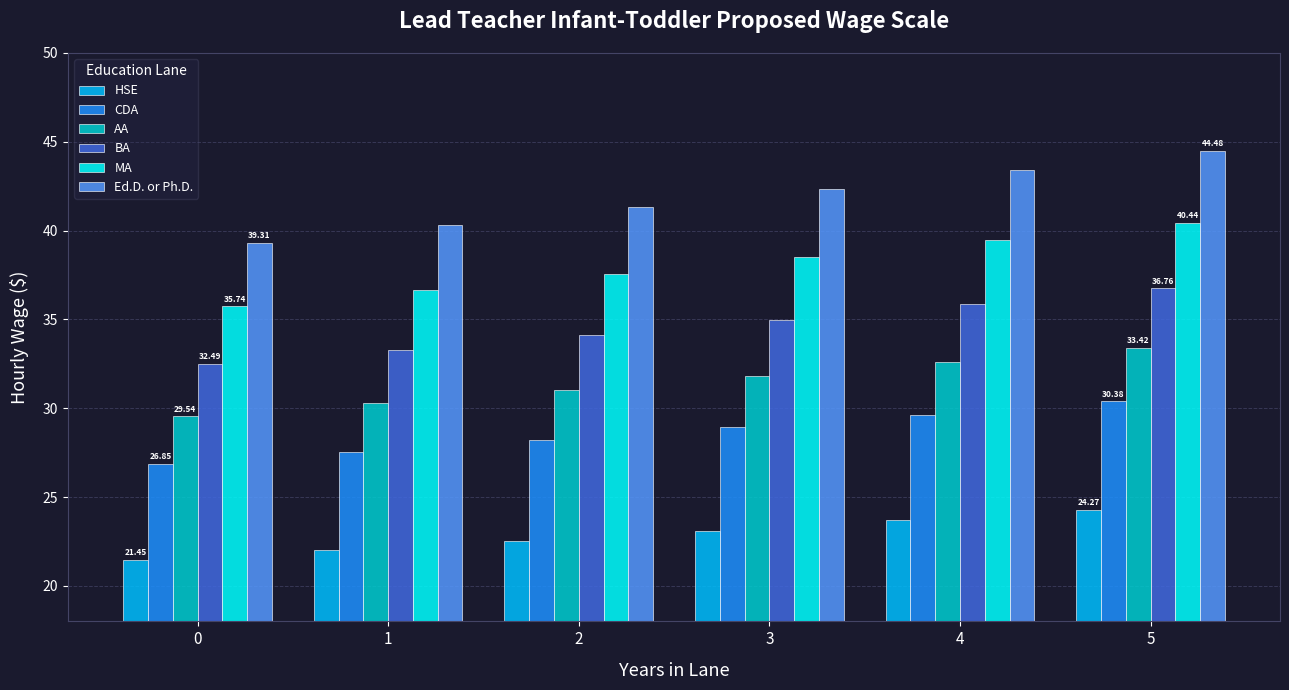

What is the sum of all AA values?

188.7